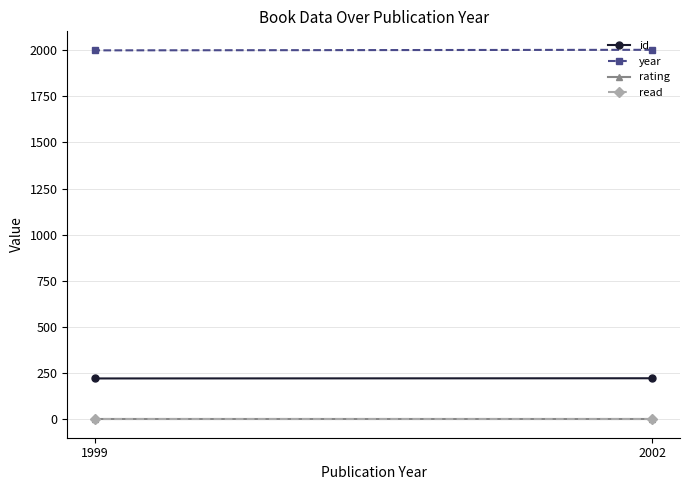

What is the value of the rating point at the 1st from the left?

5